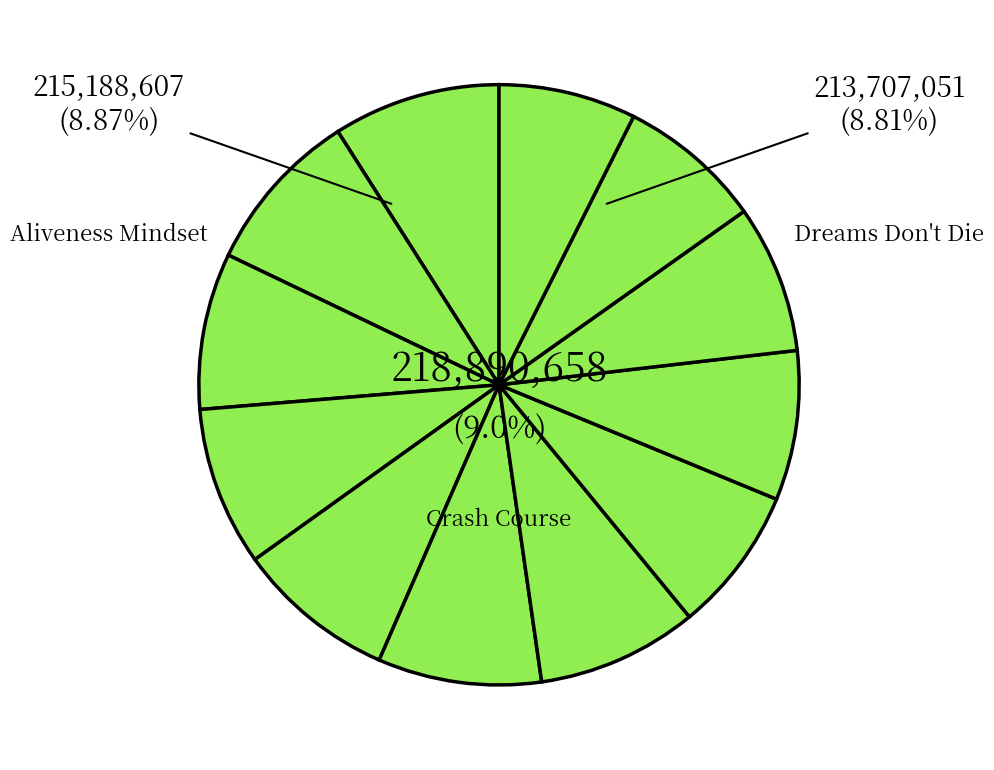

What is the change in value from WISEgenerosity to Goodbye Status Quo?

-19034872